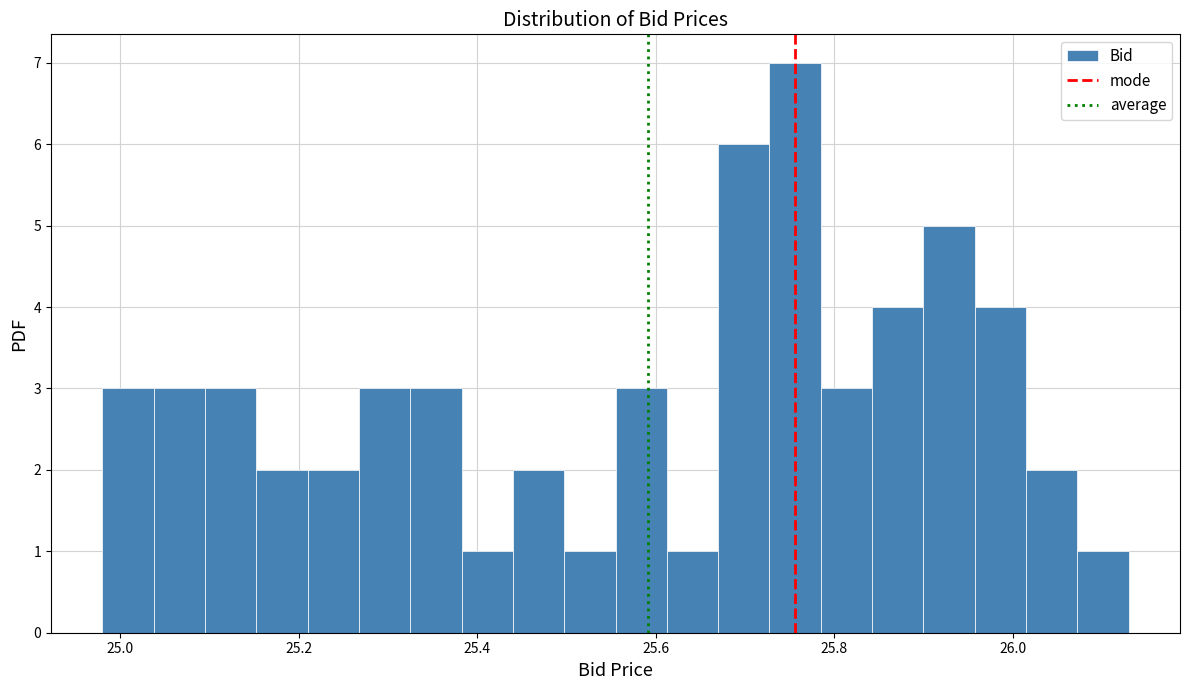

Read against the x-axis, roughly where is the centre of the tallest bar?

25.76